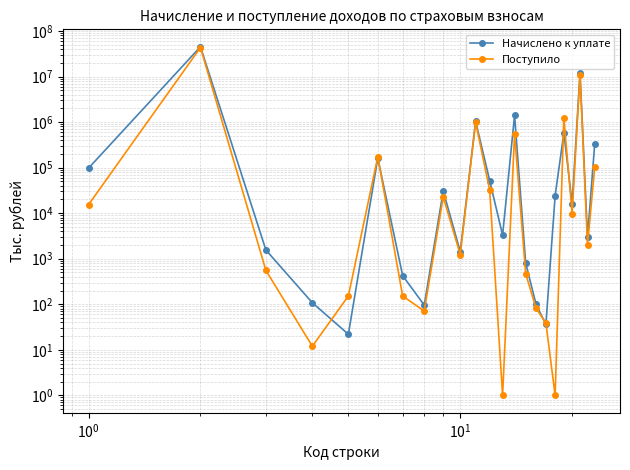

What is the average value of the Поступило series?

2490312